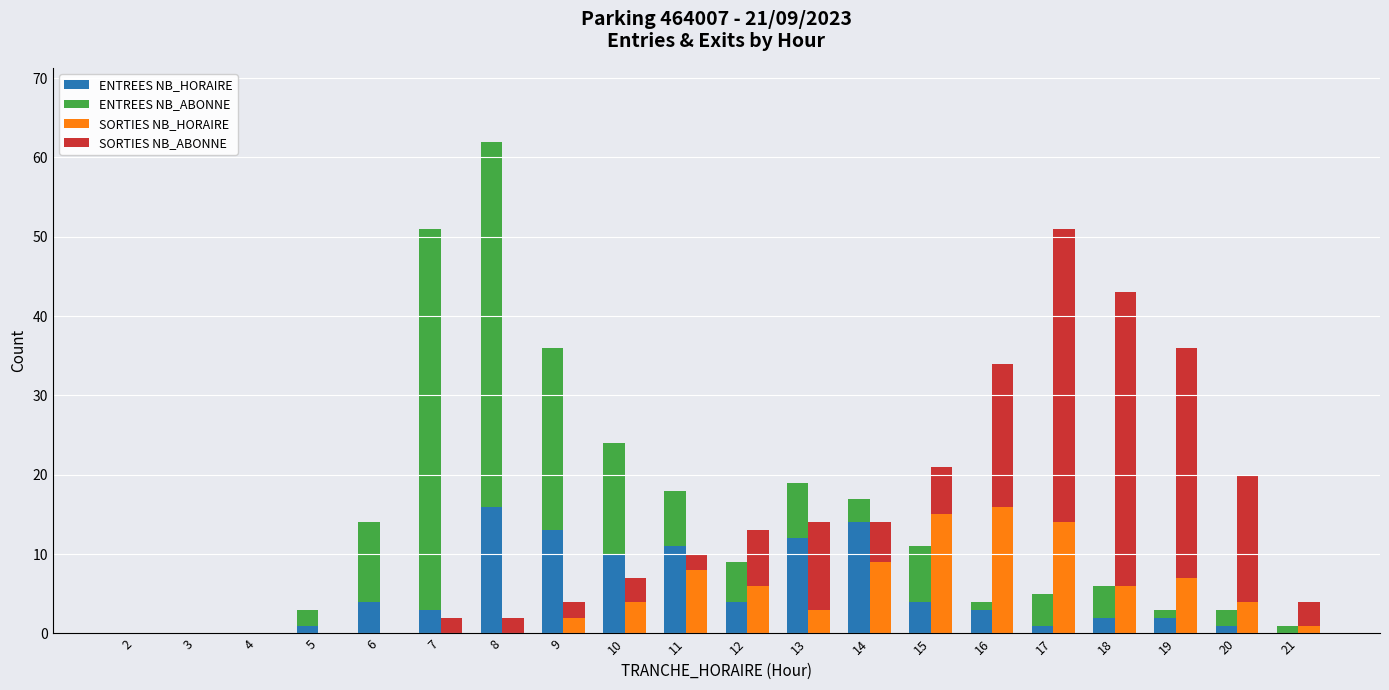

What is the difference between the ENTREES NB_HORAIRE values at 9 and 4?

13